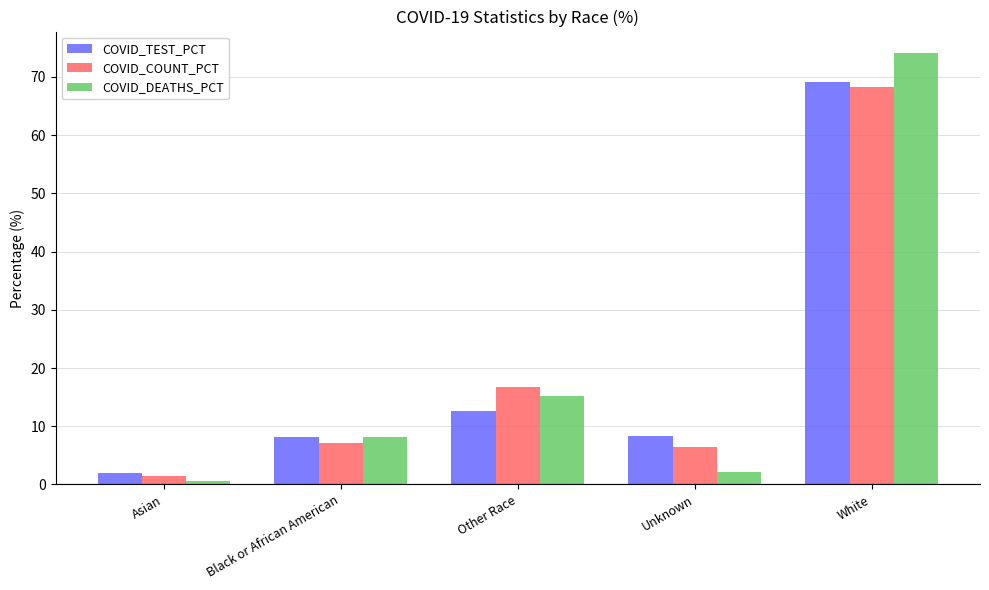

What is the difference between the maximum and minimum values in the COVID_DEATHS_PCT series?

73.5